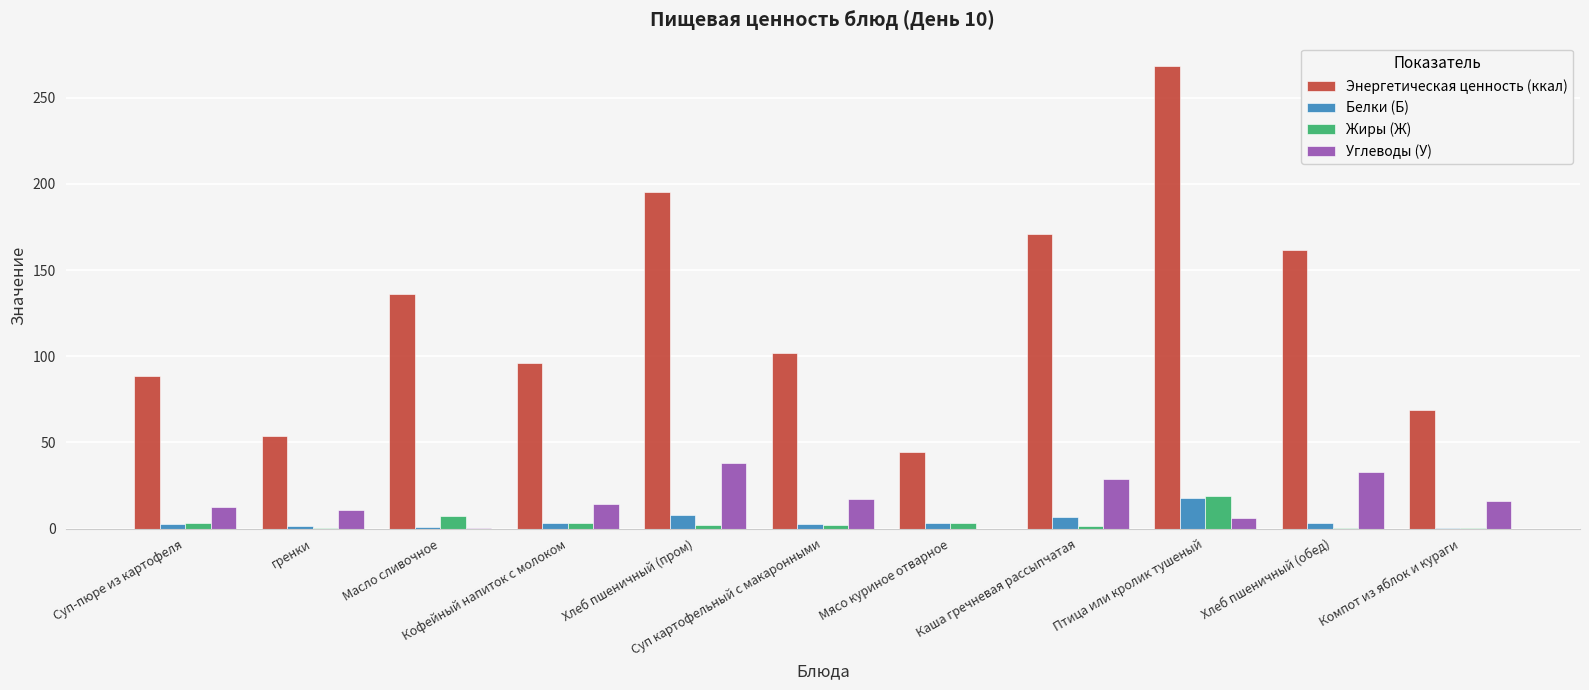

Which series has the largest total across all categories?

Энергетическая ценность (ккал)